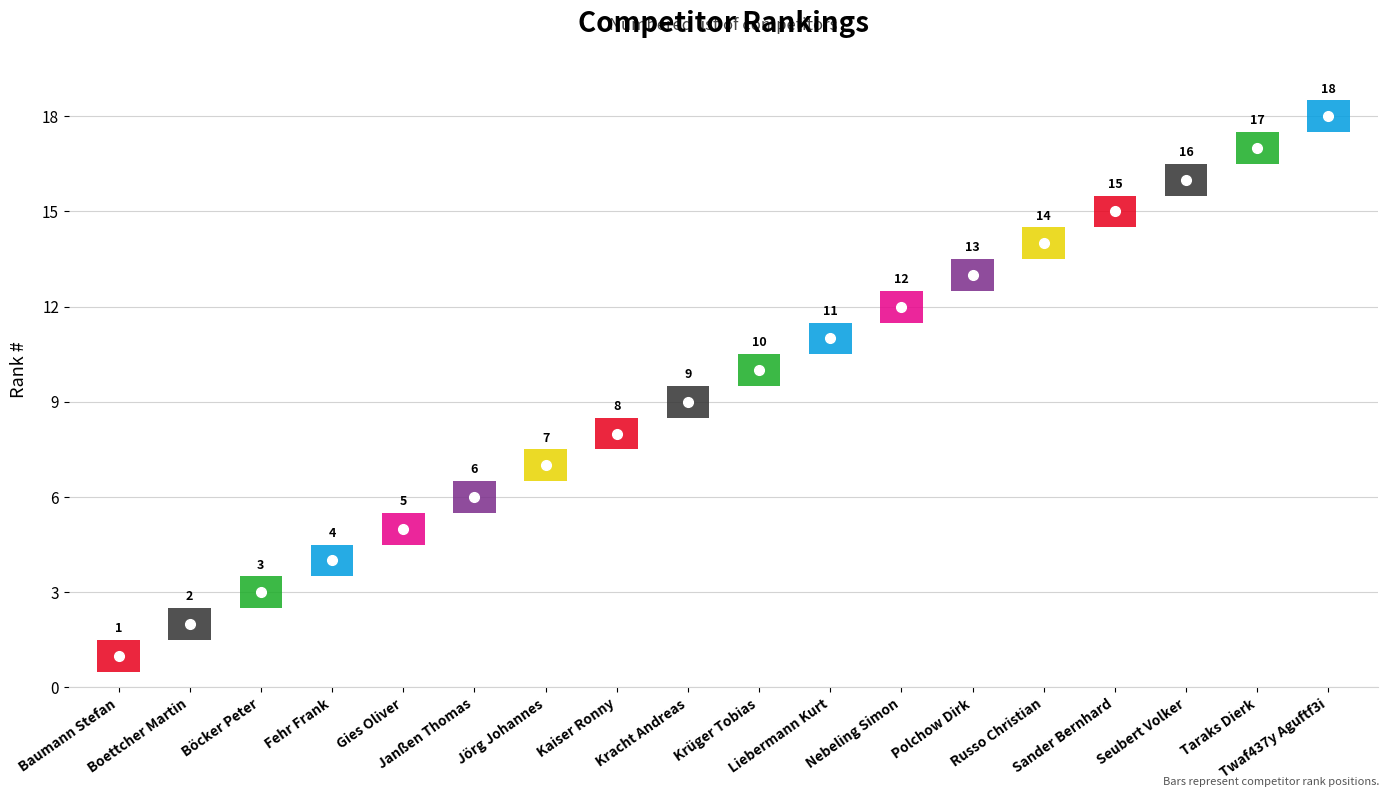

Between Liebermann Kurt and Taraks Dierk, which is larger?

Taraks Dierk